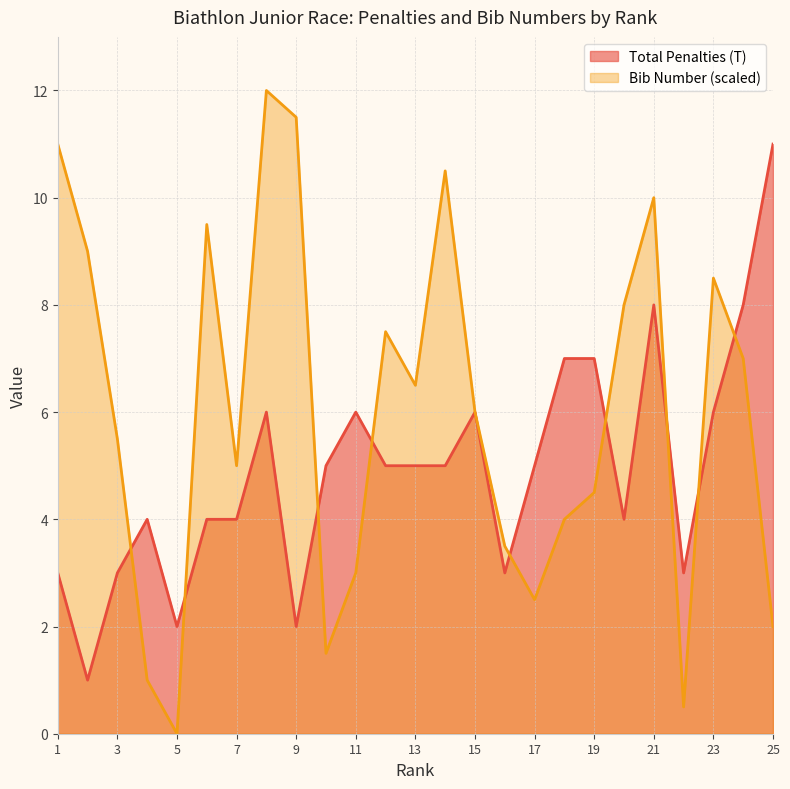

Does the chart display data point markers on the line(s)?

No